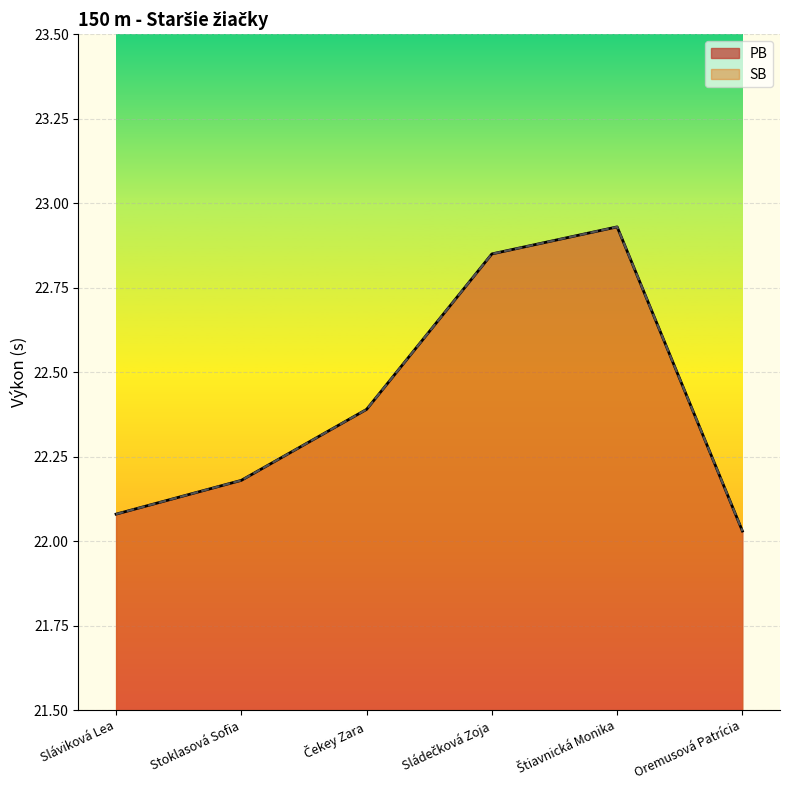

How many interior local peaks does the SB series have?

1